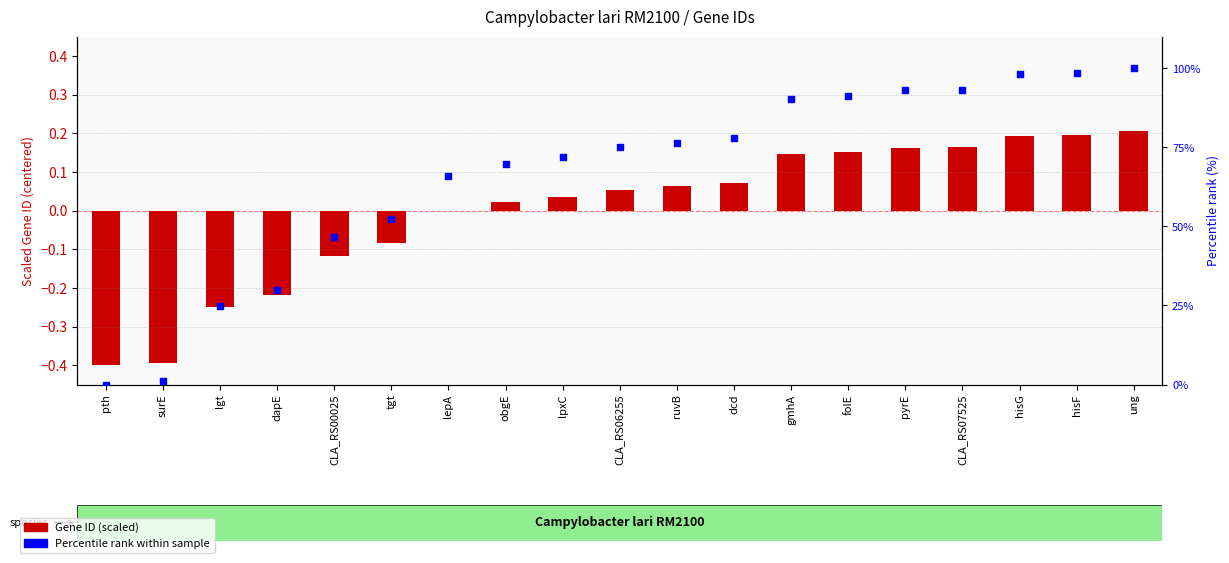

What is the total value across all series at lpxC?

72.0